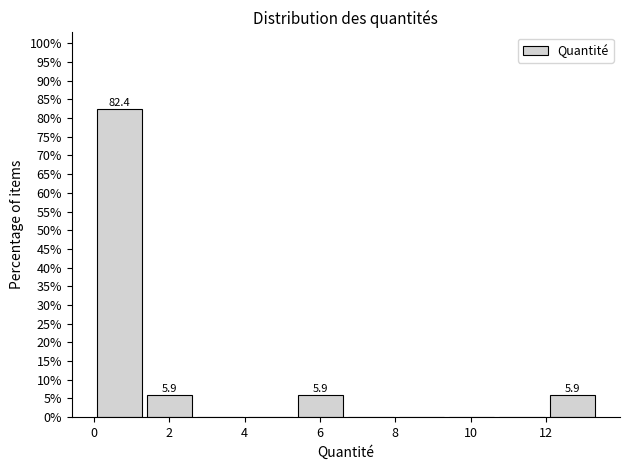

Which range on the x-axis has the tallest bar?

0.0 to 1.4